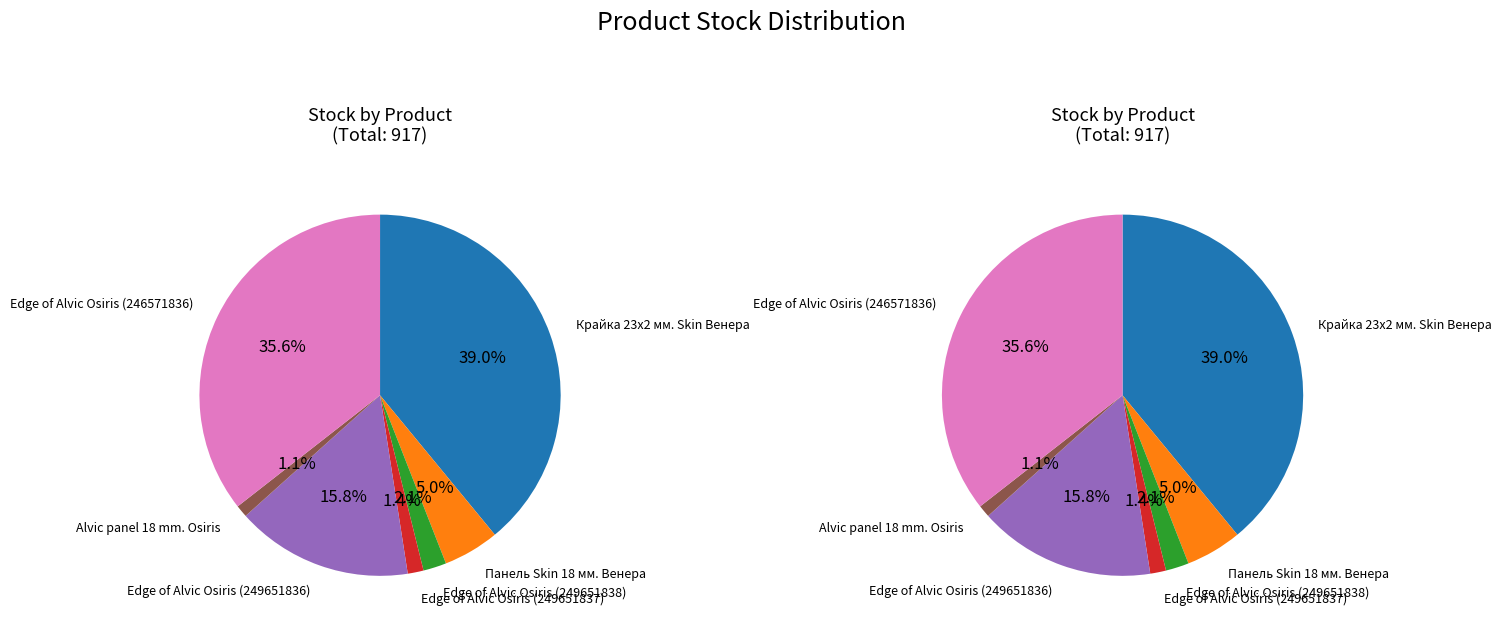

Does Edge of Alvic Osiris (246571836) represent more than half of the total?

No